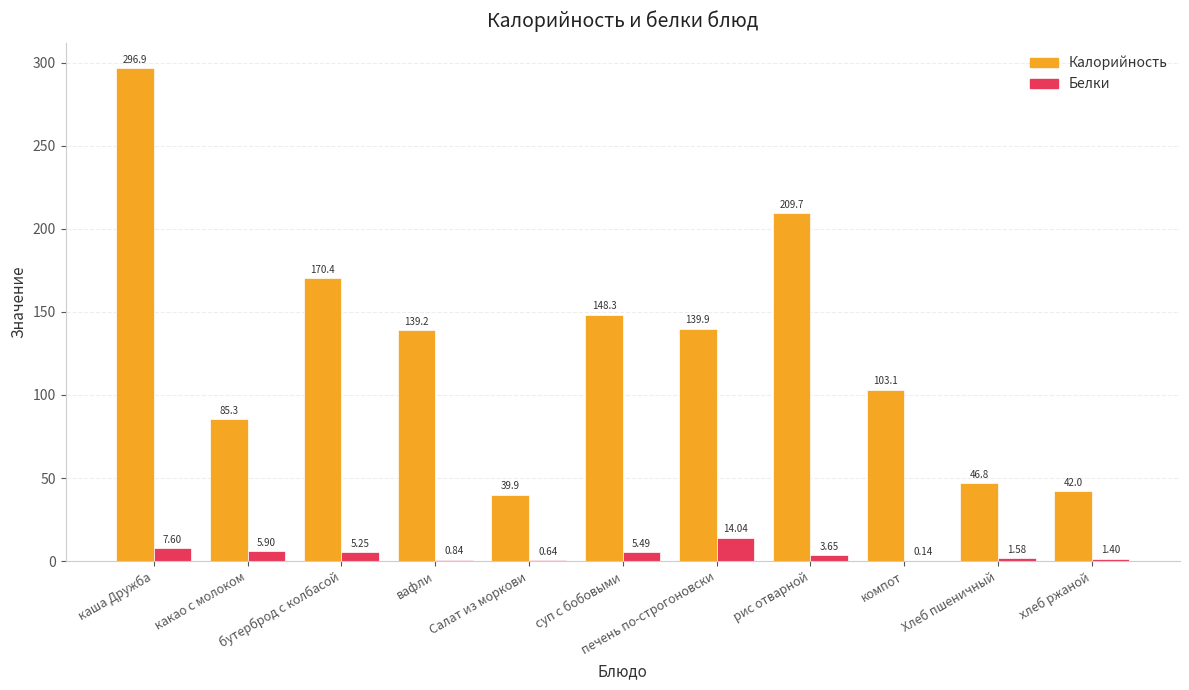

Read the Белки value at суп с бобовыми.

5.5